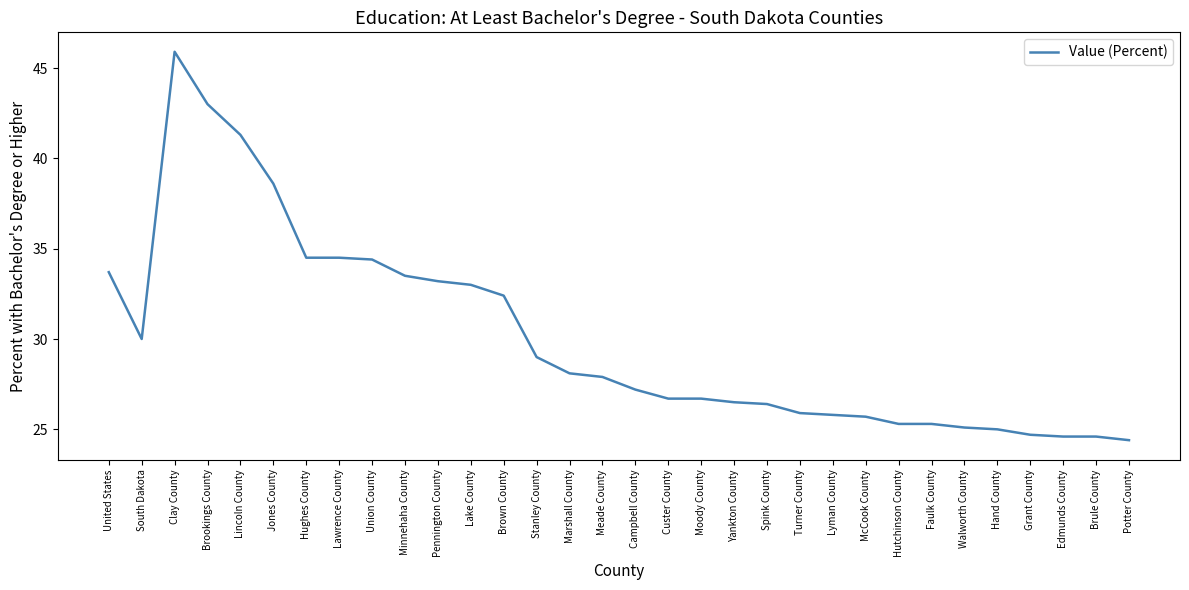

What is the greatest value displayed?

45.9